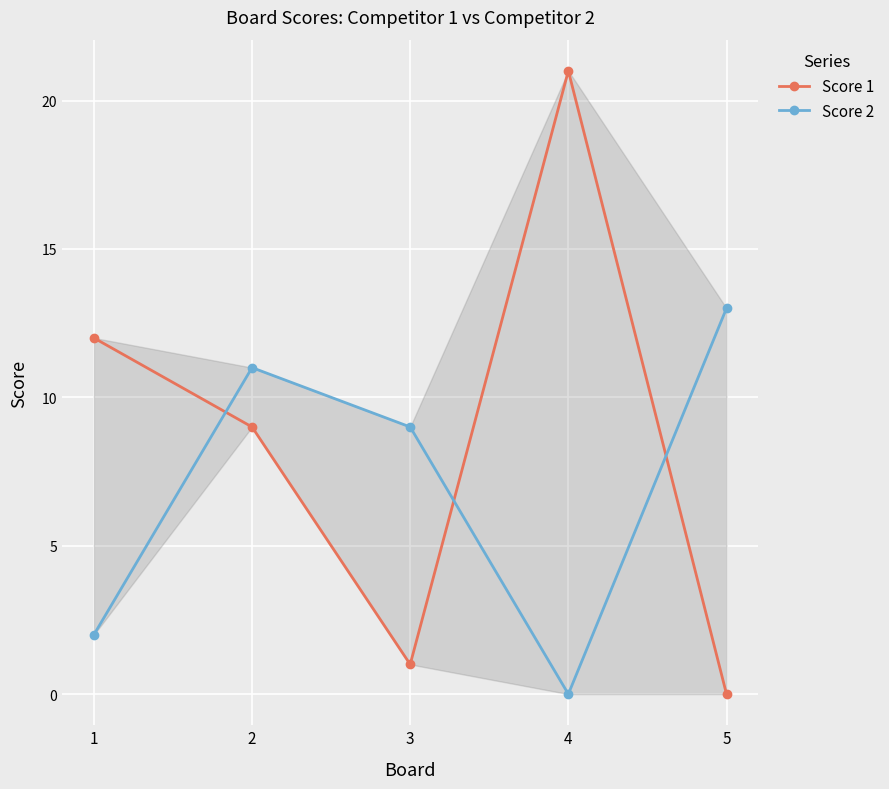

What is the value of the Score 1 point at the 4th from the left?

21